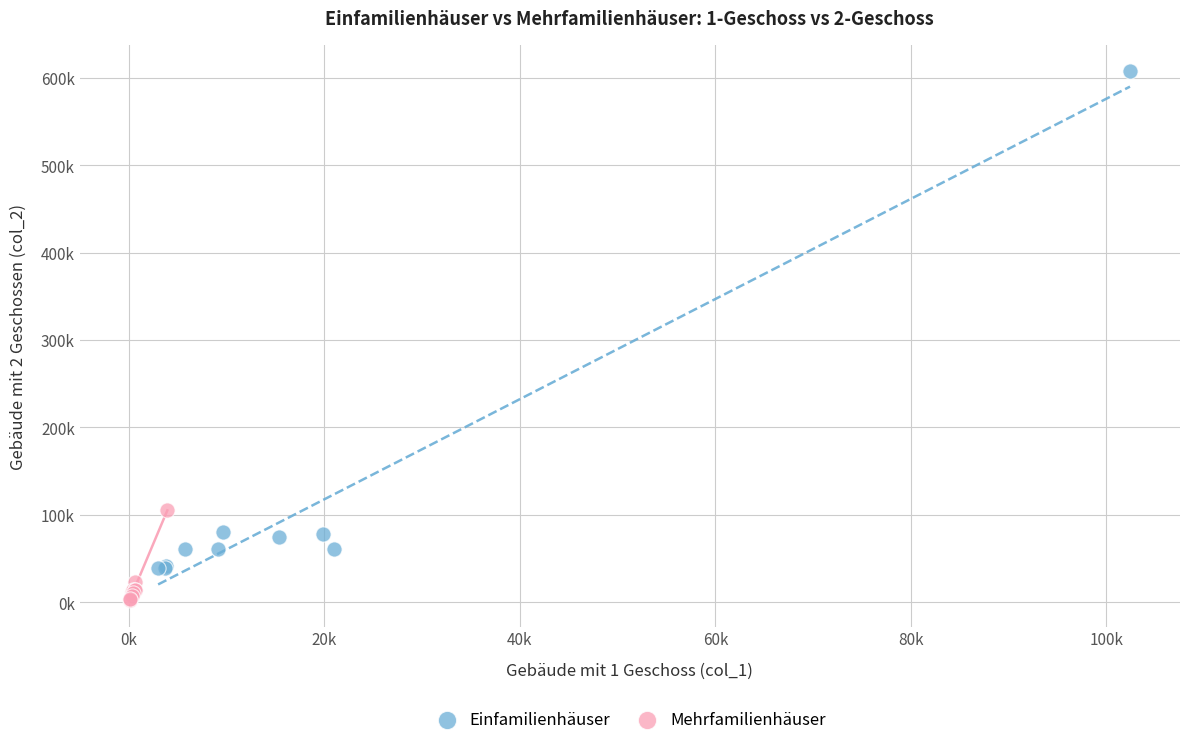

Which series reaches the minimum Y coordinate?

Mehrfamilienhäuser